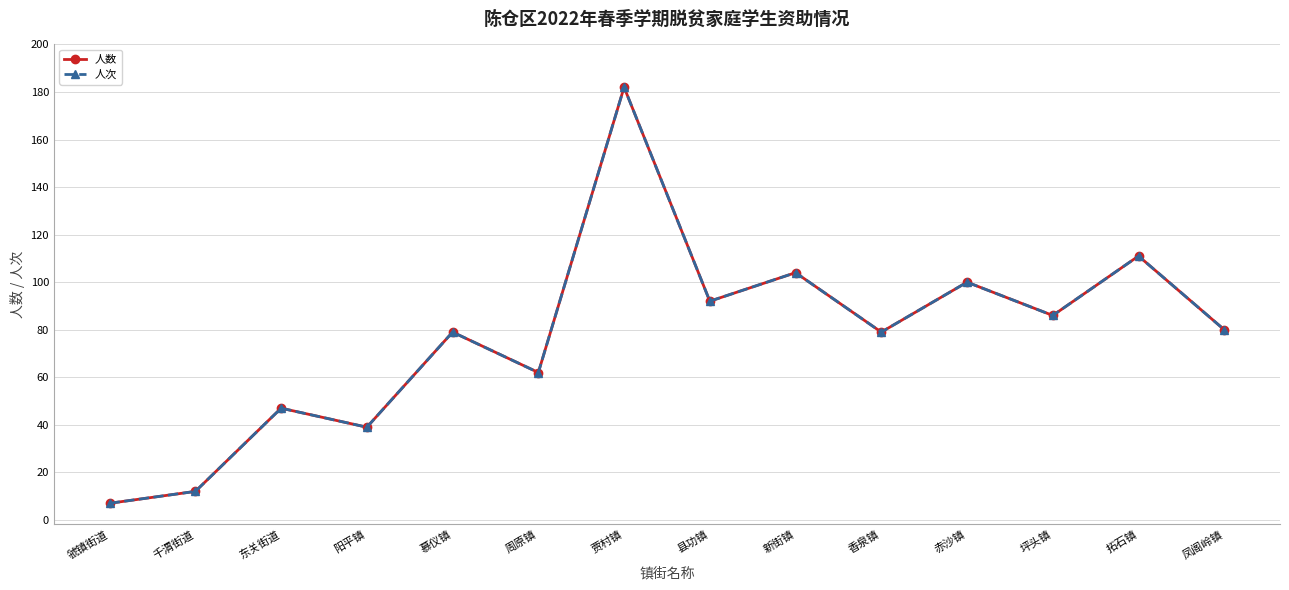

What is the average value of the 人数 series?

77